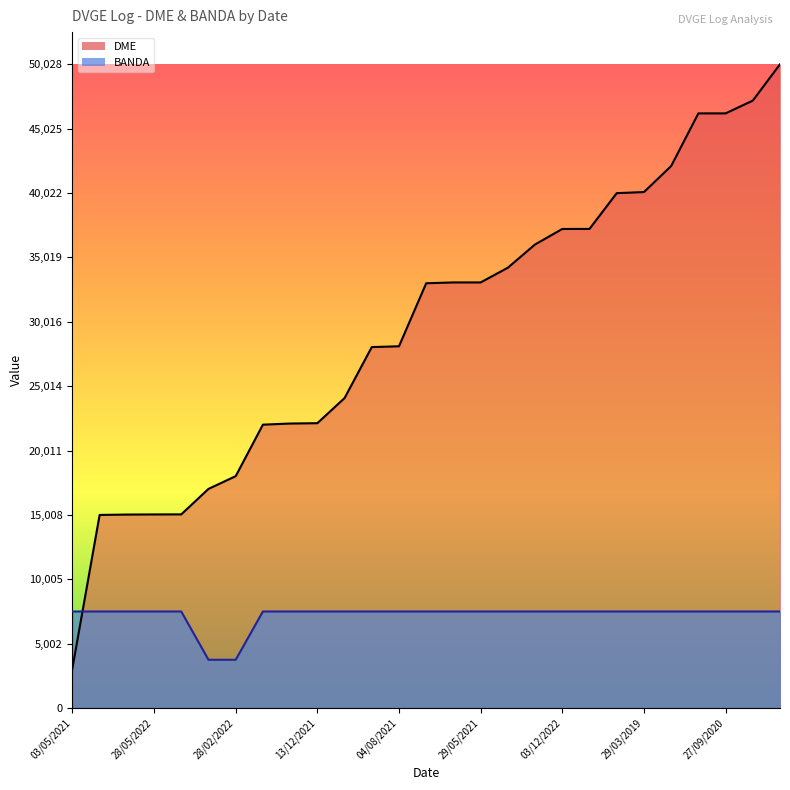

What is the maximum value for BANDA?

7504.2